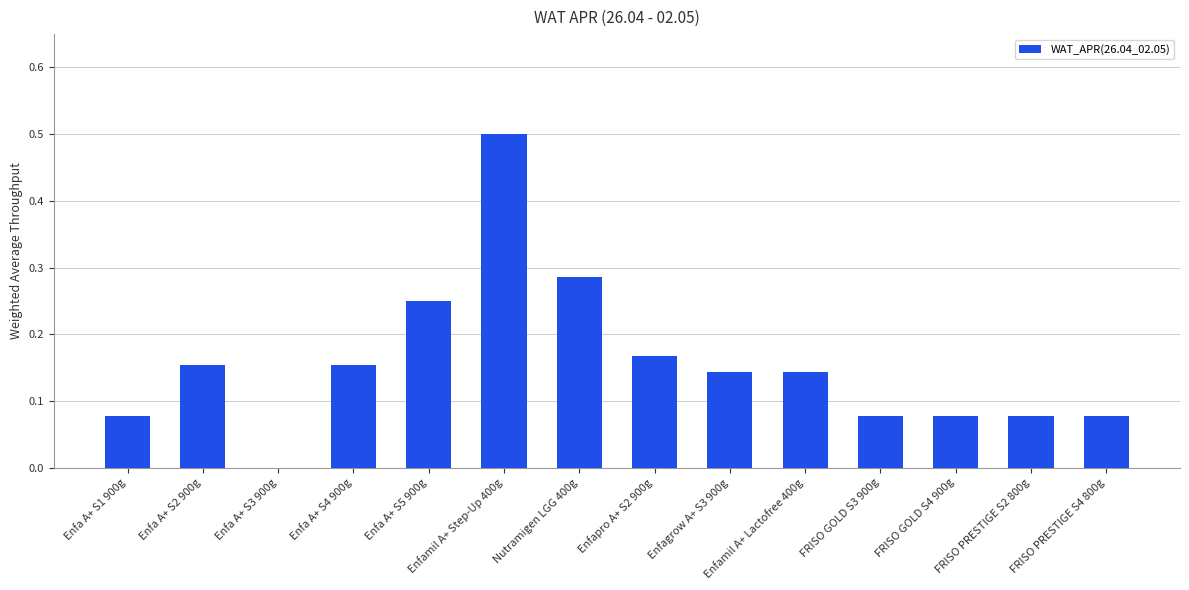

What is the maximum value shown in the chart?

0.5